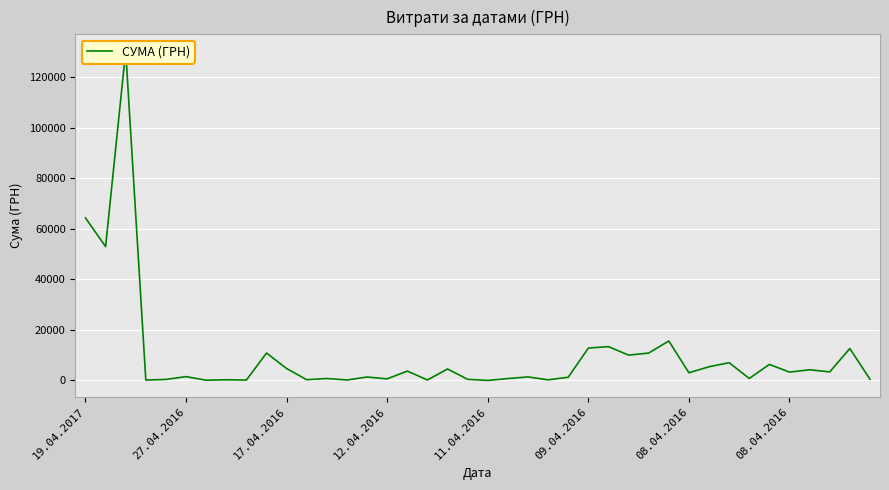

What is the label of the 18th point from the right?

22